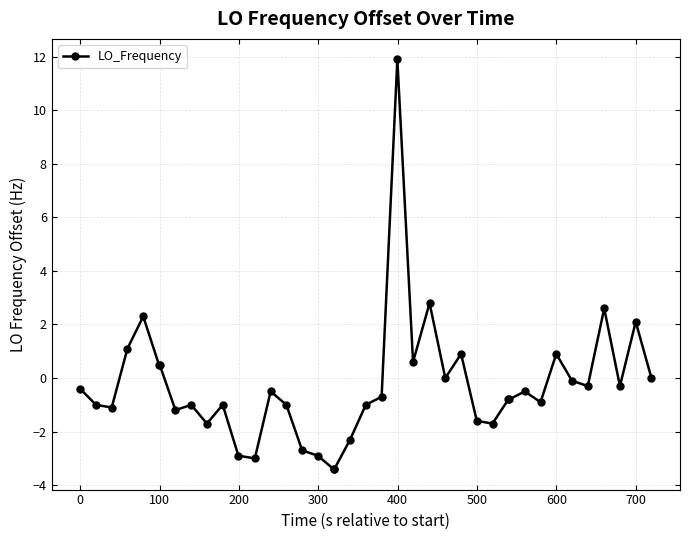

What is the value of the 29th point from the left?

-1.7